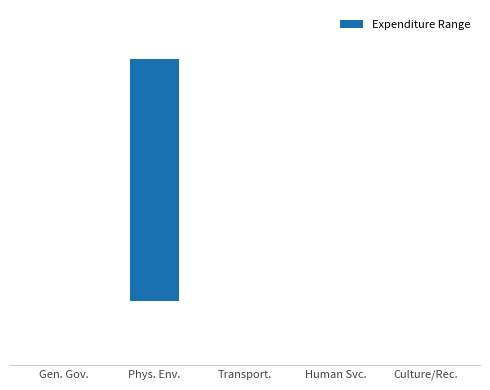

What is the greatest value displayed?

478168